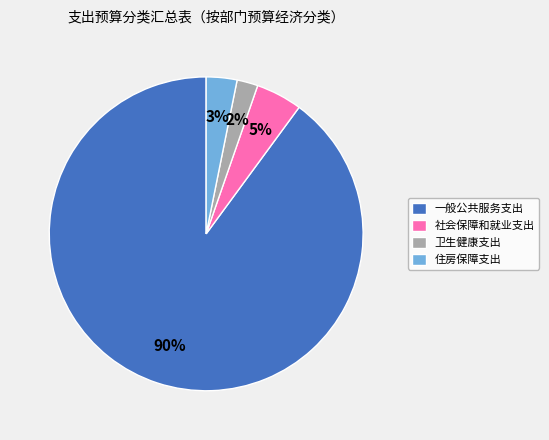

Do 一般公共服务支出 and 卫生健康支出 together represent more than half of the pie?

Yes